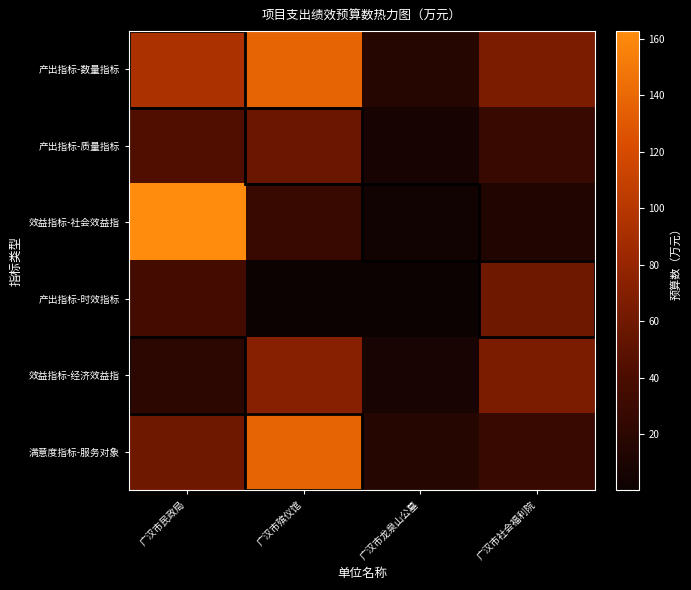

Which series has the largest total across all categories?

产出指标-数量指标